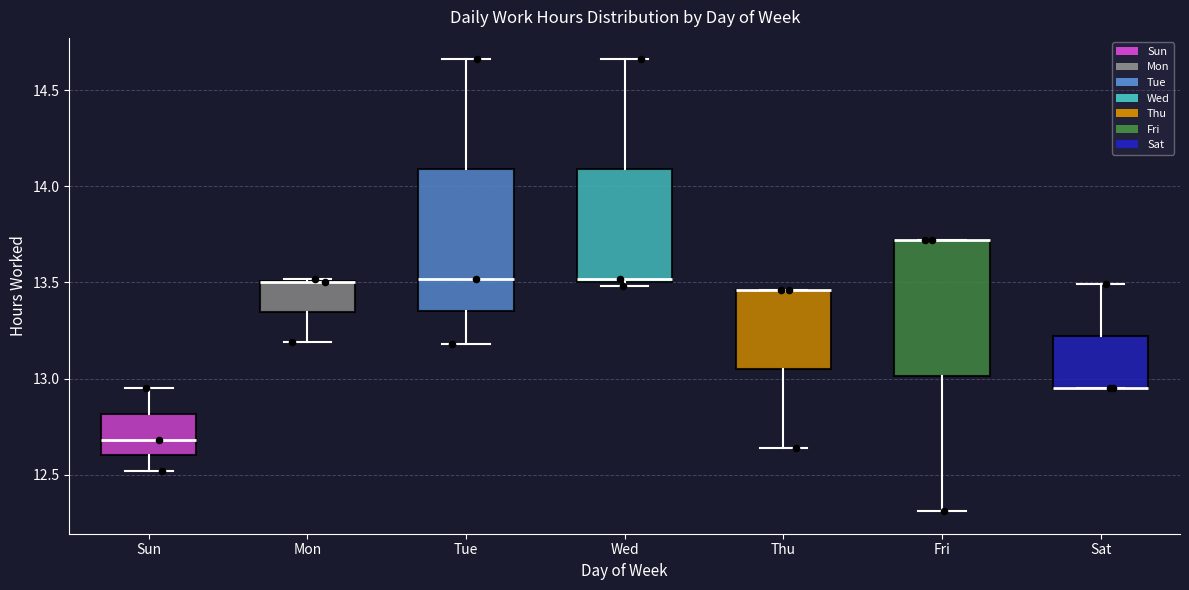

Reading left to right, read every box against the y-axis: the position of its median line, the range the box covers, and the ends of its whiskers. The values are not printed on the chart, so give them approximately, as read against the axis.

Sun: median 12.70, box 12.60 to 12.80, whiskers 12.50 to 12.95
Mon: median 13.50 (drawn on the box's upper edge), box 13.35 to 13.50, whiskers 13.20 to 13.50
Tue: median 13.50, box 13.35 to 14.10, whiskers 13.20 to 14.65
Wed: median 13.50 (just above the box's lower edge), box 13.50 to 14.10, whiskers 13.50 (just below the box's lower edge) to 14.65
Thu: median 13.45 (drawn on the box's upper edge), box 13.05 to 13.45, whiskers 12.65 to 13.45
Fri: median 13.70 (drawn on the box's upper edge), box 13.00 to 13.70, whiskers 12.30 to 13.70
Sat: median 12.95 (drawn on the box's lower edge), box 12.95 to 13.20, whiskers 12.95 to 13.50